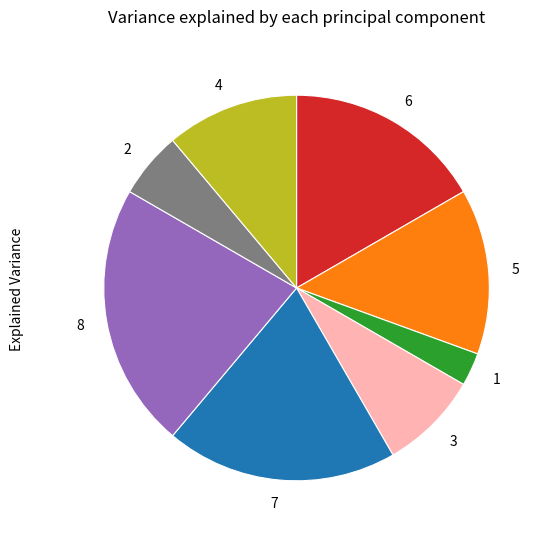

Is there a majority slice in this chart?

No